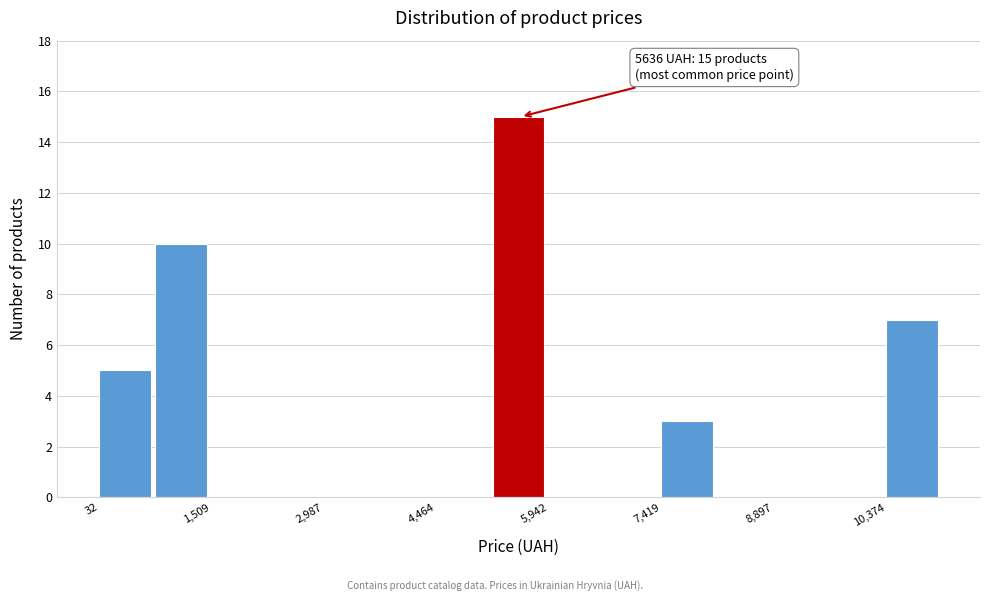

Around what value on the x-axis is the tallest bar? Give the approximate position of its centre, as read against the axis.

5600